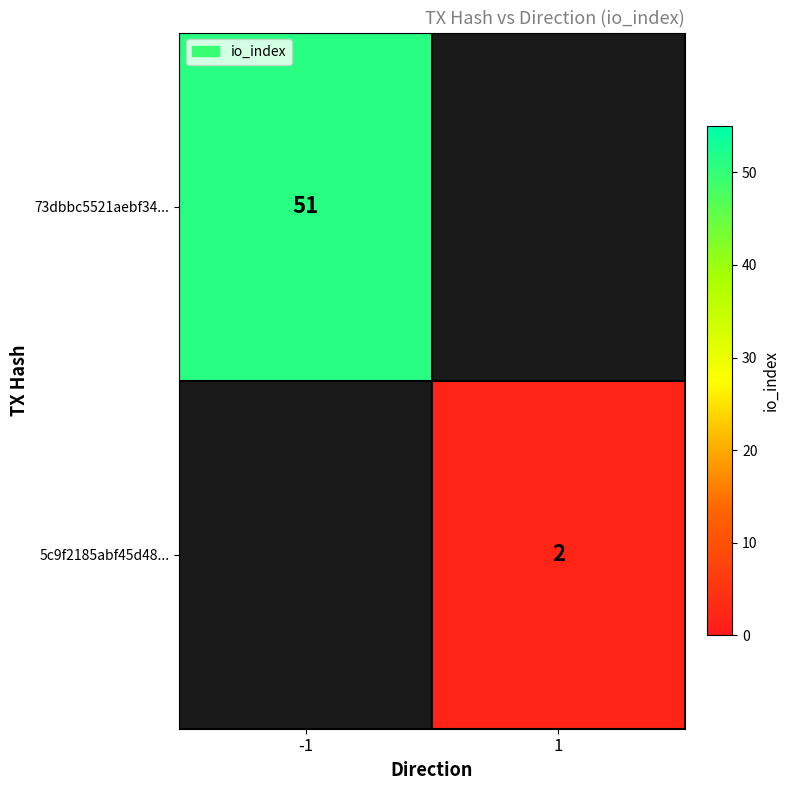

What is the greatest value displayed?

51.0